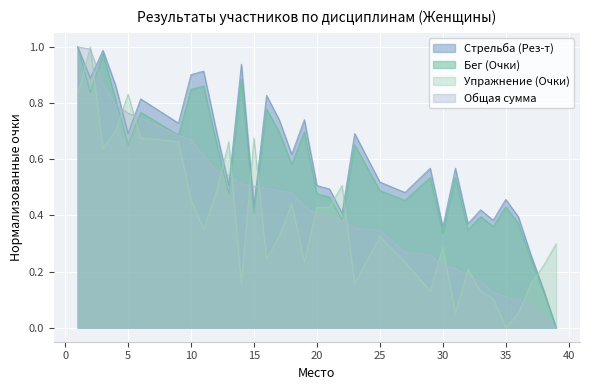

List the labels in order of Общая сумма value, smallest first.

39, 38, 37, 36, 35, 34, 33, 32, 31, 30, 29, 27, 25, 23, 22, 21, 20, 19, 18, 17, 16, 15, 14, 13, 12, 11, 10, 9, 6, 5, 4, 3, 2, 1